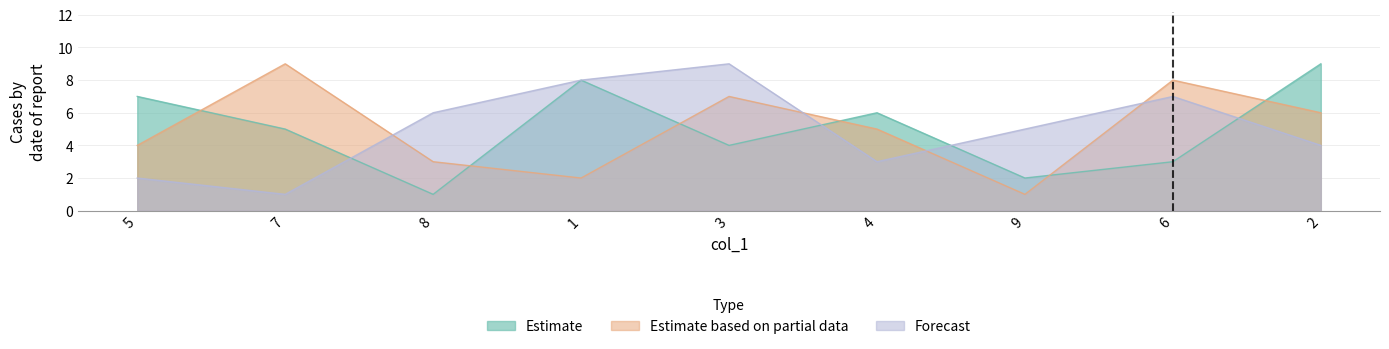

Between 5 and 7, which series saw the biggest shift?

Estimate based on partial data